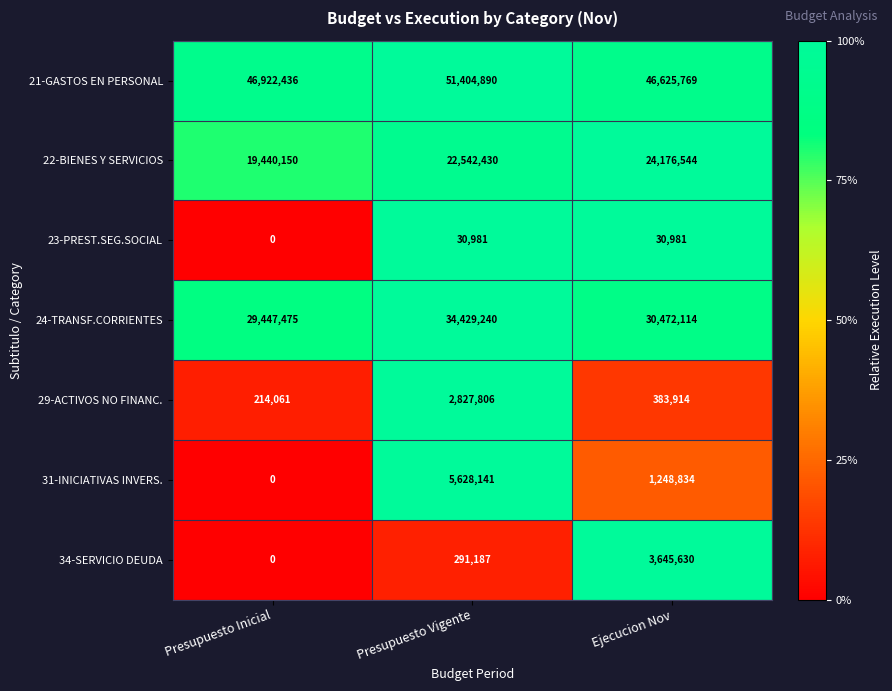

Reading left to right, what are all the values shown in this chart?

21-GASTOS EN PERSONAL: 46922436	51404890	46625769
22-BIENES Y SERVICIOS: 19440150	22542430	24176544
23-PREST.SEG.SOCIAL: 0	30981	30981
24-TRANSF.CORRIENTES: 29447475	34429240	30472114
29-ACTIVOS NO FINANC.: 214061	2827806	383914
31-INICIATIVAS INVERS.: 0	5628141	1248834
34-SERVICIO DEUDA: 0	291187	3645630